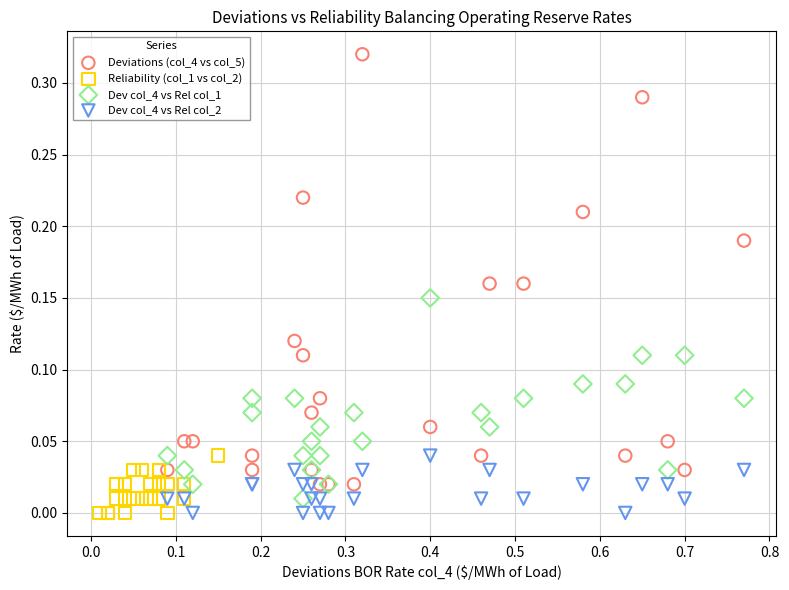

Which series contains the highest Y value?

Deviations (col_4 vs col_5)